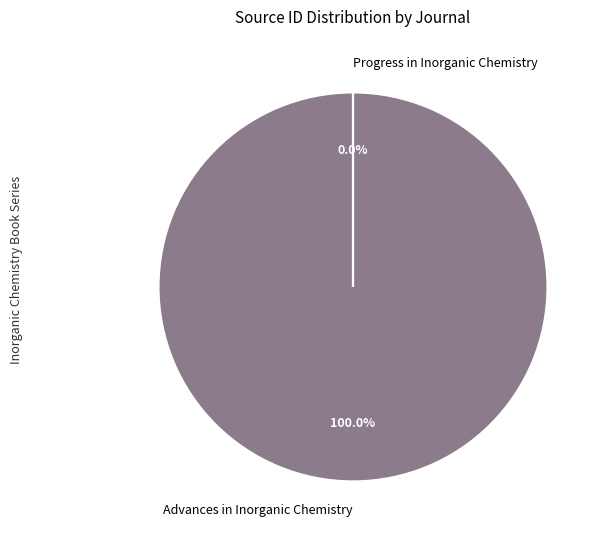

Which has a higher value, Advances in Inorganic Chemistry or Progress in Inorganic Chemistry?

Advances in Inorganic Chemistry